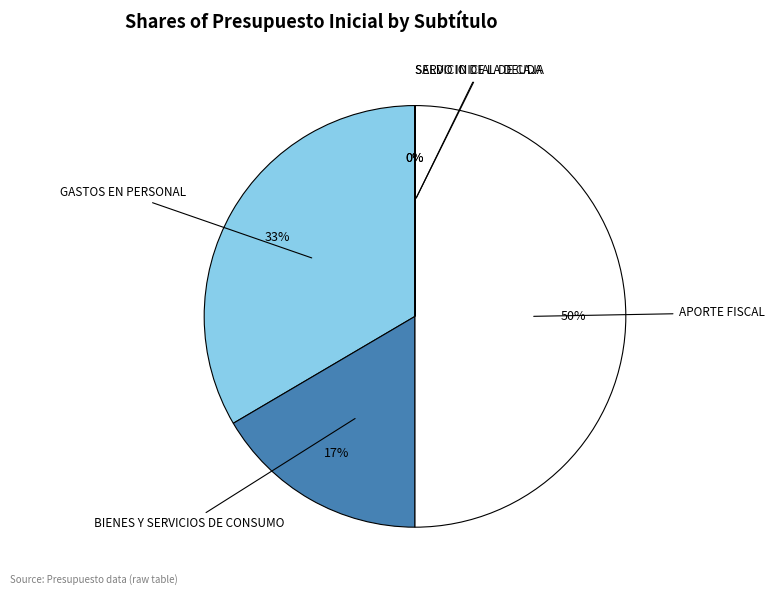

To the nearest percent, what is the average slice percentage?

20%